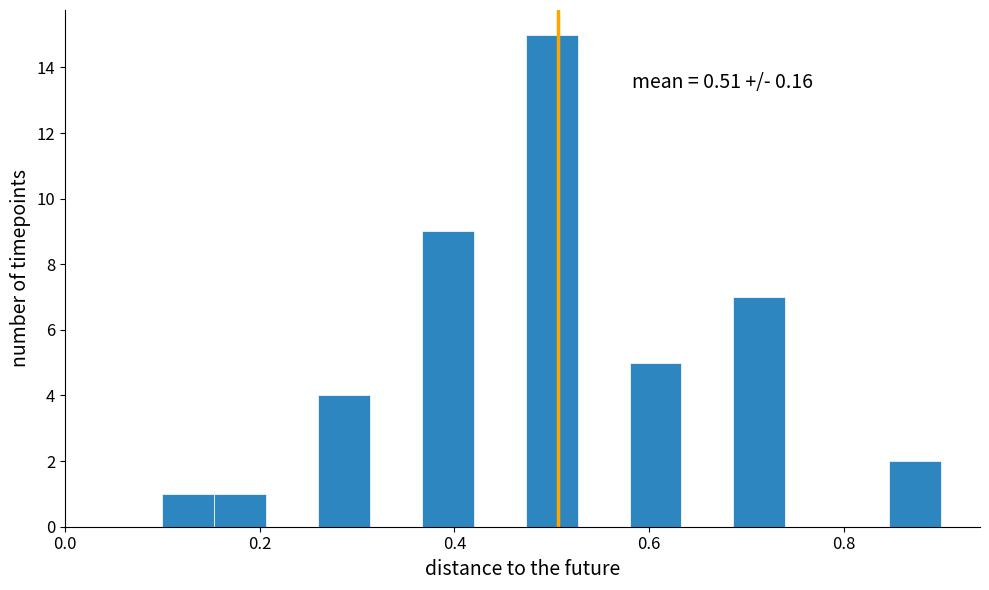

Around what value on the x-axis is the tallest bar? Give the approximate position of its centre, as read against the axis.

0.50